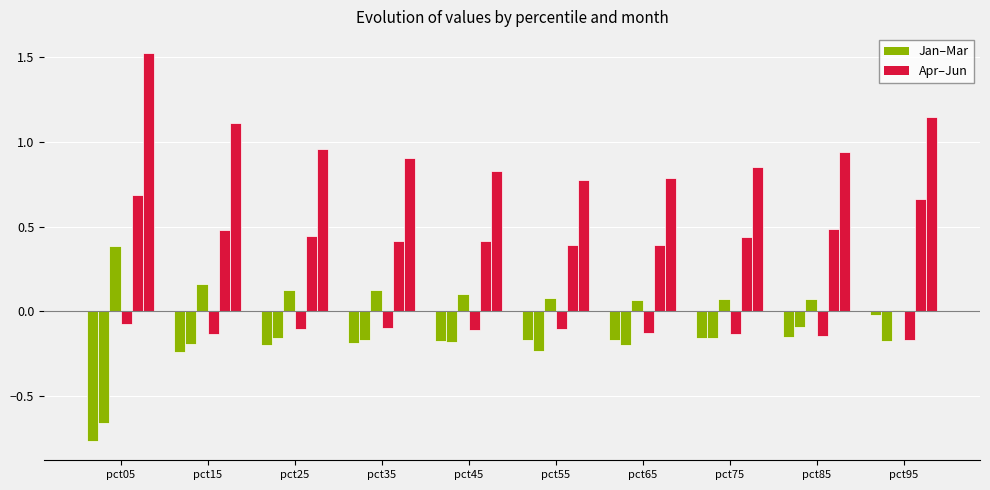

What is the minimum value shown in the chart?

-0.8